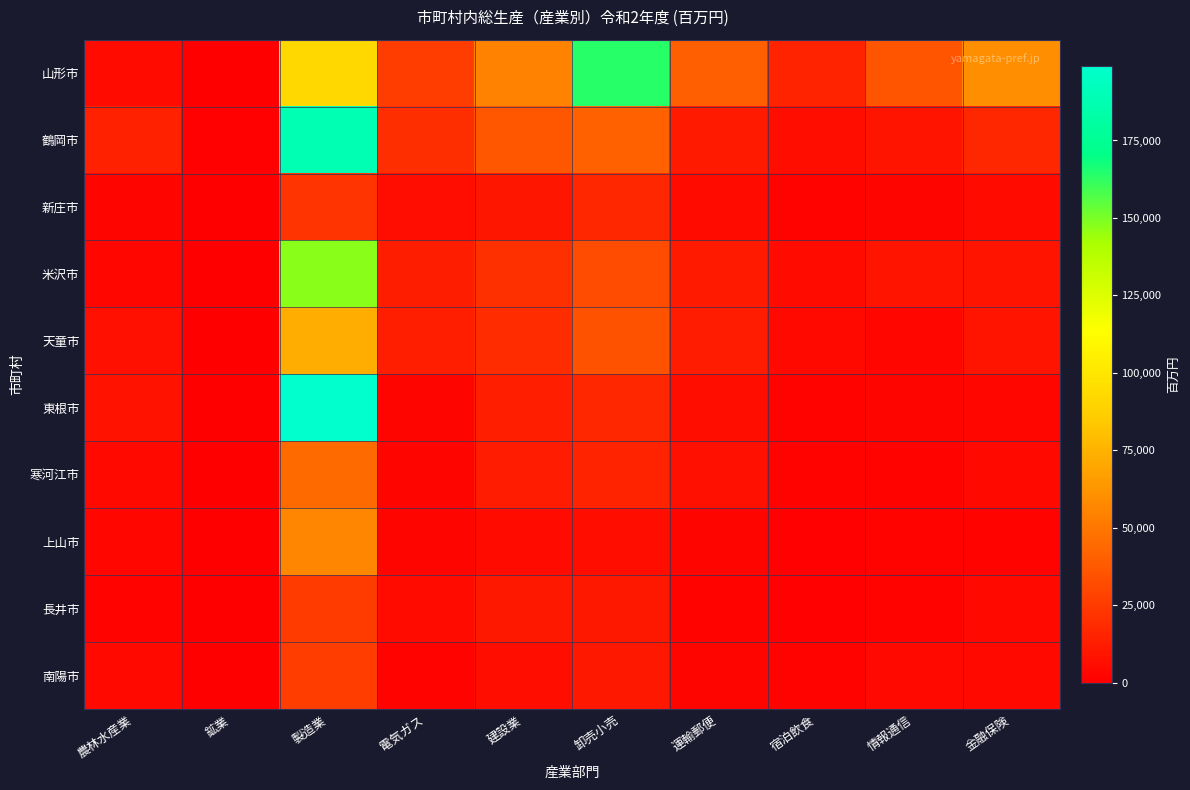

Reading left to right, what are all the values shown in this chart?

山形市: 農林水産業=5313	鉱業=188	製造業=92405	電気ガス=25676	建設業=55000	卸売小売=163917	運輸郵便=40295	宿泊飲食=15205	情報通信=35860	金融保険=60401
鶴岡市: 農林水産業=14665	鉱業=781	製造業=188549	電気ガス=19485	建設業=36822	卸売小売=40574	運輸郵便=11546	宿泊飲食=6521	情報通信=9136	金融保険=16893
新庄市: 農林水産業=3084	鉱業=51	製造業=22375	電気ガス=6001	建設業=9804	卸売小売=17053	運輸郵便=5080	宿泊飲食=1689	情報通信=2635	金融保険=5133
米沢市: 農林水産業=3878	鉱業=658	製造業=147525	電気ガス=12483	建設業=20288	卸売小売=32367	運輸郵便=10890	宿泊飲食=4673	情報通信=9020	金融保険=9223
天童市: 農林水産業=7761	鉱業=0	製造業=72830	電気ガス=13338	建設業=18699	卸売小売=34258	運輸郵便=12077	宿泊飲食=4073	情報通信=3882	金融保険=9160
東根市: 農林水産業=8436	鉱業=484	製造業=198981	電気ガス=2500	建設業=13806	卸売小売=16327	運輸郵便=6224	宿泊飲食=2251	情報通信=2811	金融保険=3414
寒河江市: 農林水産業=4348	鉱業=275	製造業=44621	電気ガス=3059	建設業=12295	卸売小売=15336	運輸郵便=7589	宿泊飲食=1760	情報通信=2203	金融保険=4091
上山市: 農林水産業=3688	鉱業=296	製造業=56463	電気ガス=2523	建設業=5299	卸売小売=6864	運輸郵便=2404	宿泊飲食=1542	情報通信=1708	金融保険=2234
長井市: 農林水産業=2048	鉱業=629	製造業=25420	電気ガス=5178	建設業=10690	卸売小売=10219	運輸郵便=2064	宿泊飲食=893	情報通信=1938	金融保険=4005
南陽市: 農林水産業=4211	鉱業=80	製造業=26070	電気ガス=1725	建設業=6510	卸売小売=10429	運輸郵便=2644	宿泊飲食=1802	情報通信=4410	金融保険=4058